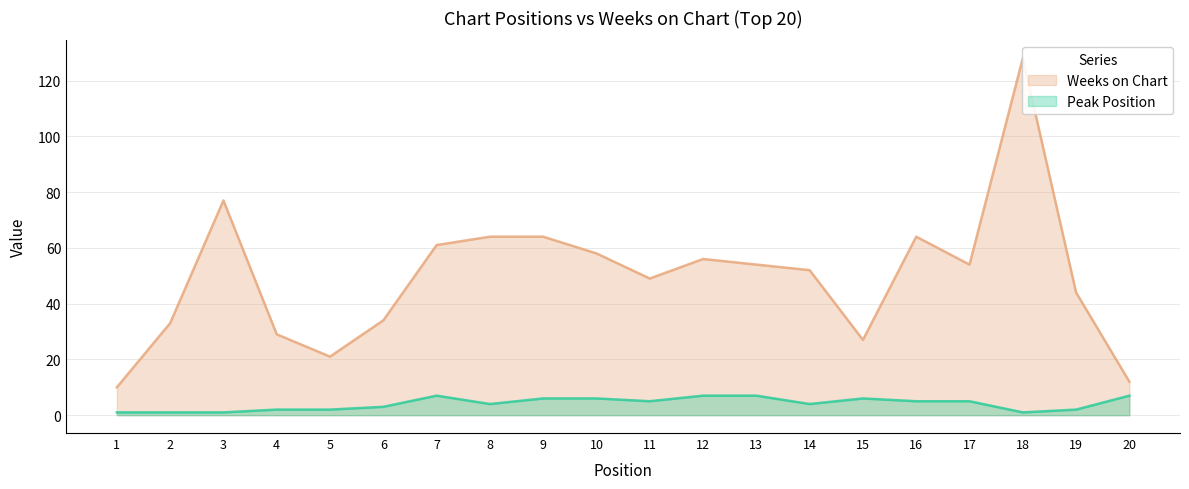

Count the Peak Position values in the range 2 to 6.

12